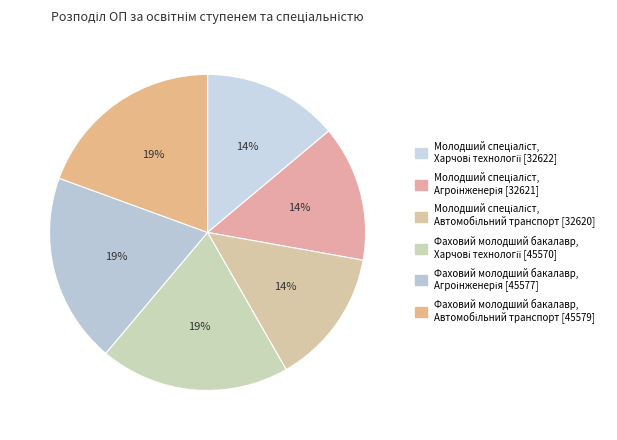

How many slices are in this pie chart?

6